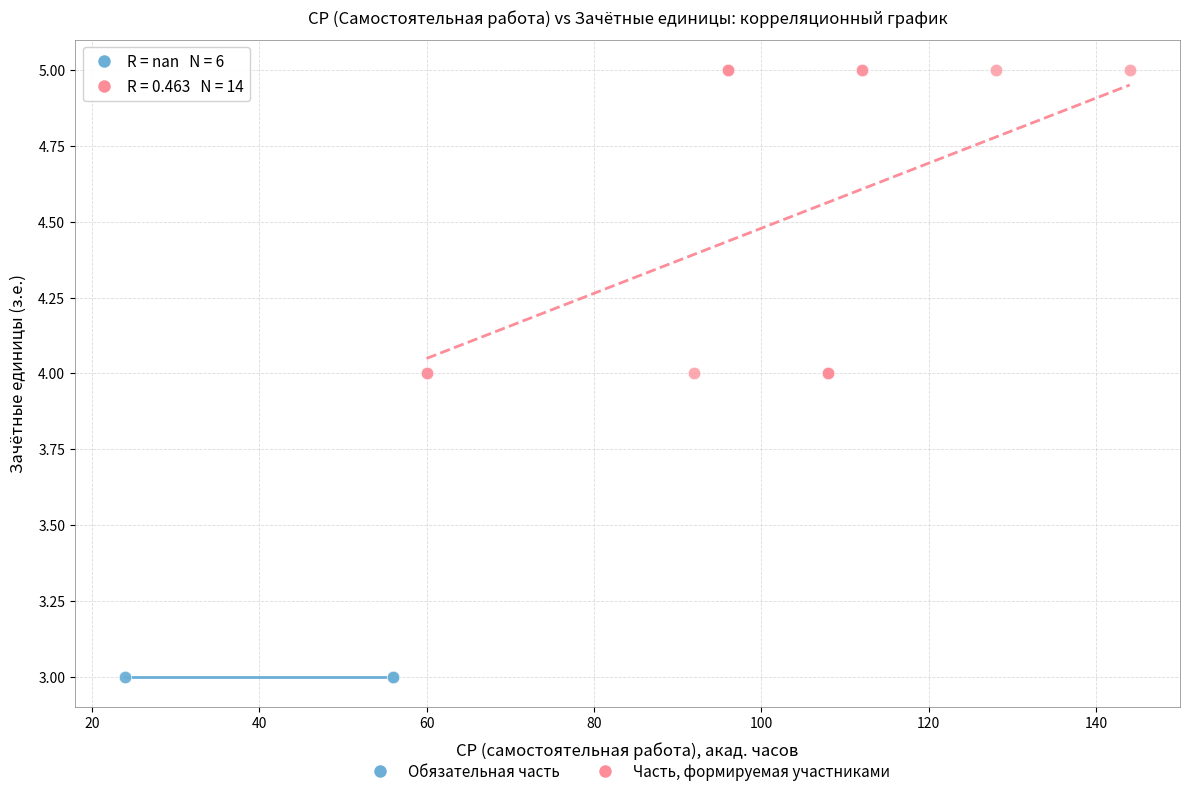

Which series contains the highest Y value?

Часть, формируемая участниками